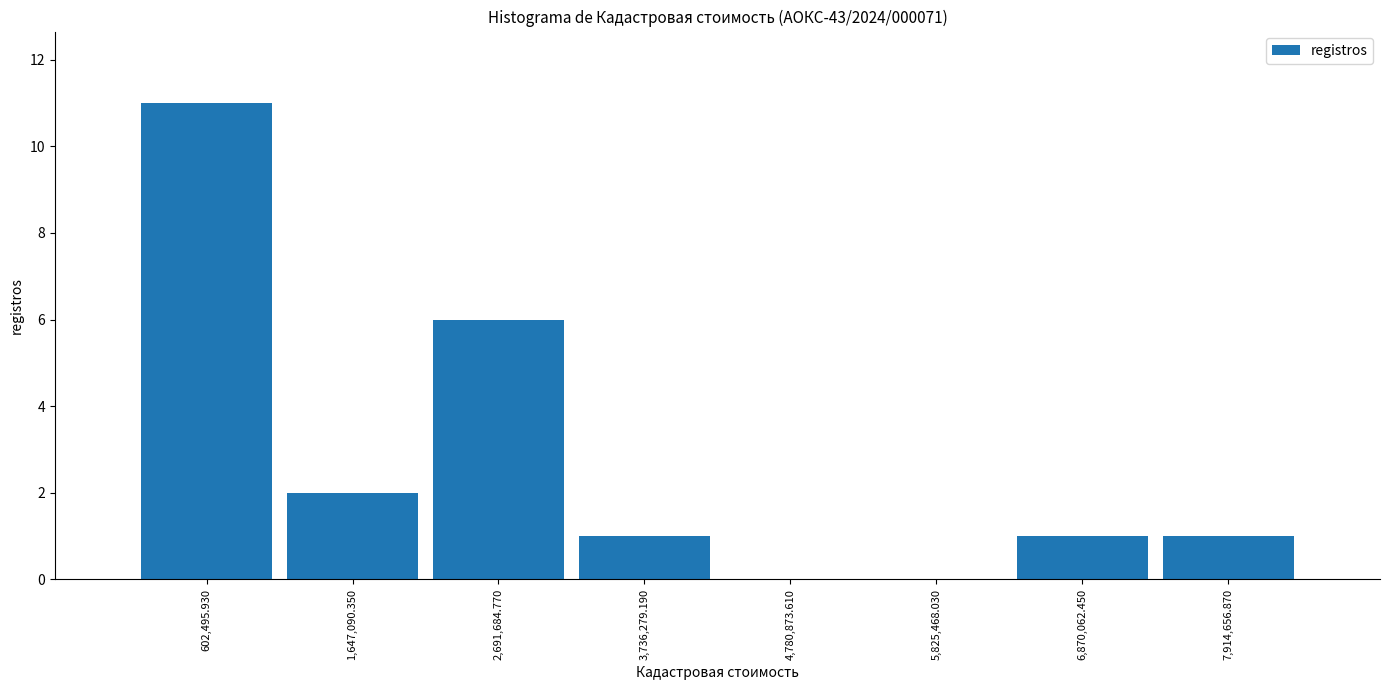

Which range on the x-axis has the tallest bar?

0 to 1200000